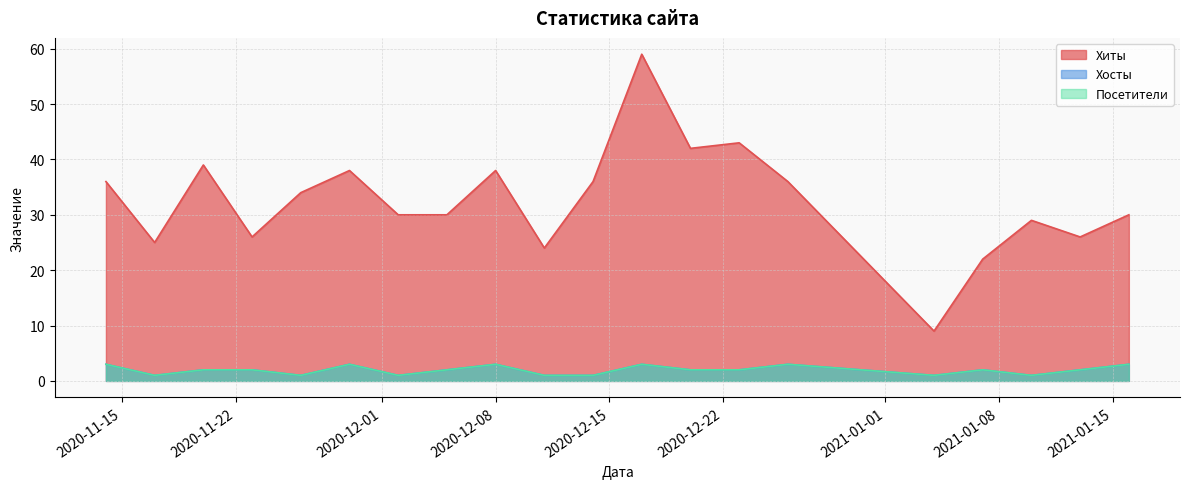

Does the chart have visible grid lines?

Yes